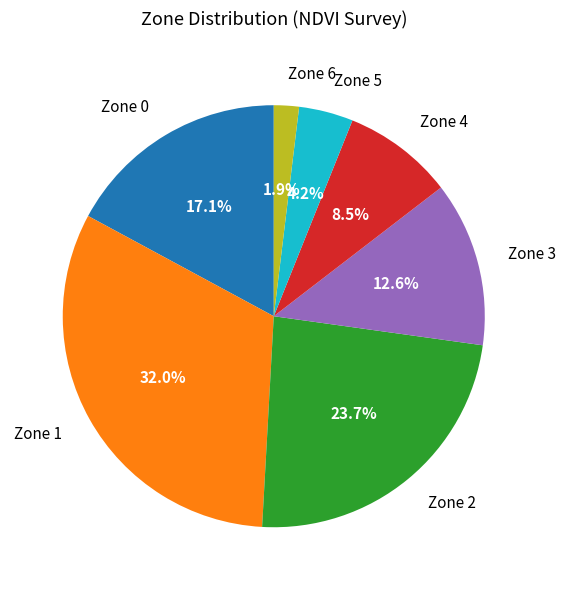

To the nearest percent, what is the average slice percentage?

14%